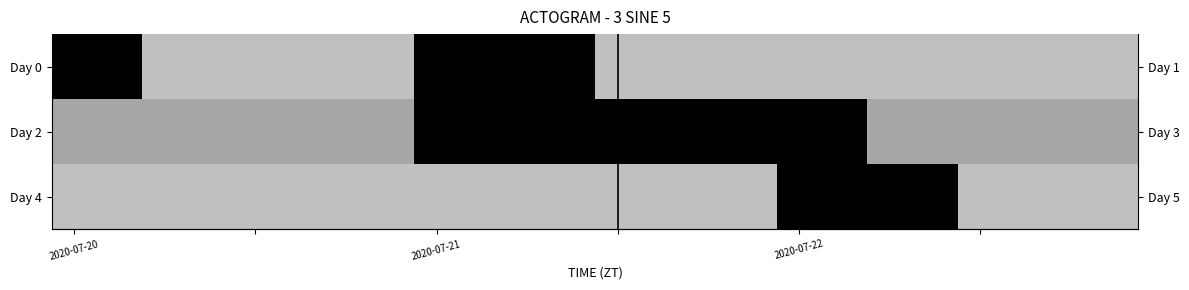

Which series has the widest spread of values?

Day 0